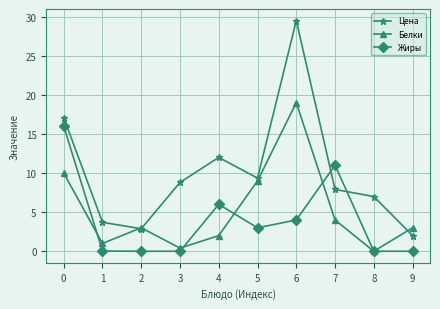

True or false: Цена has a value of 1.0 at 9.

False